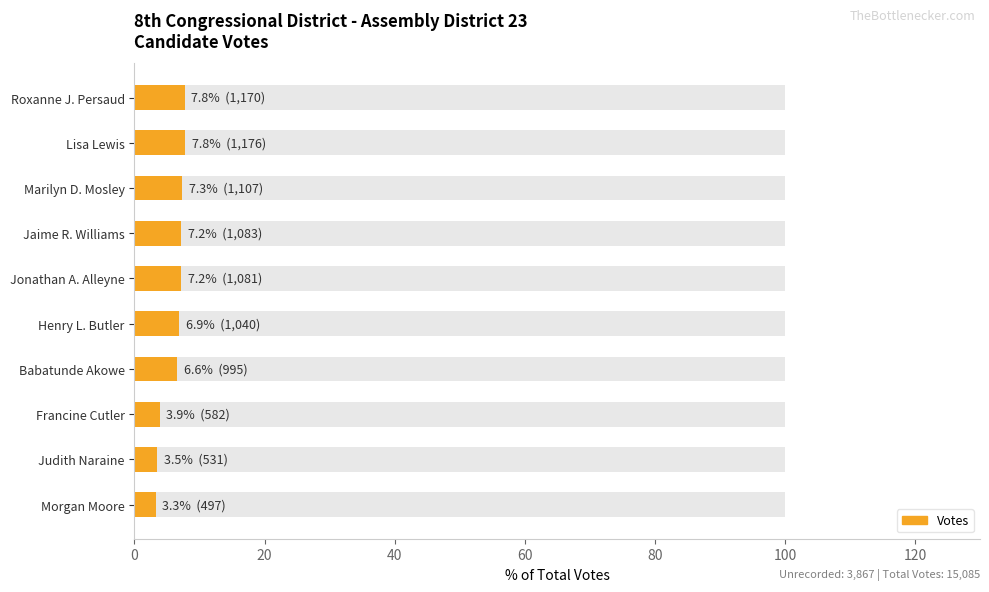

What is the maximum value shown in the chart?

7.8